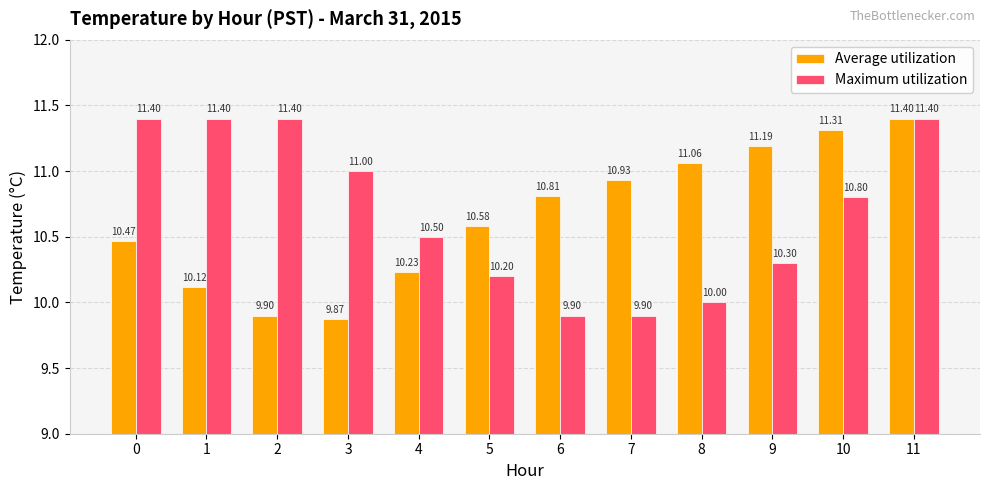

Rank the series at 6 from highest to lowest value.

Average utilization, Maximum utilization